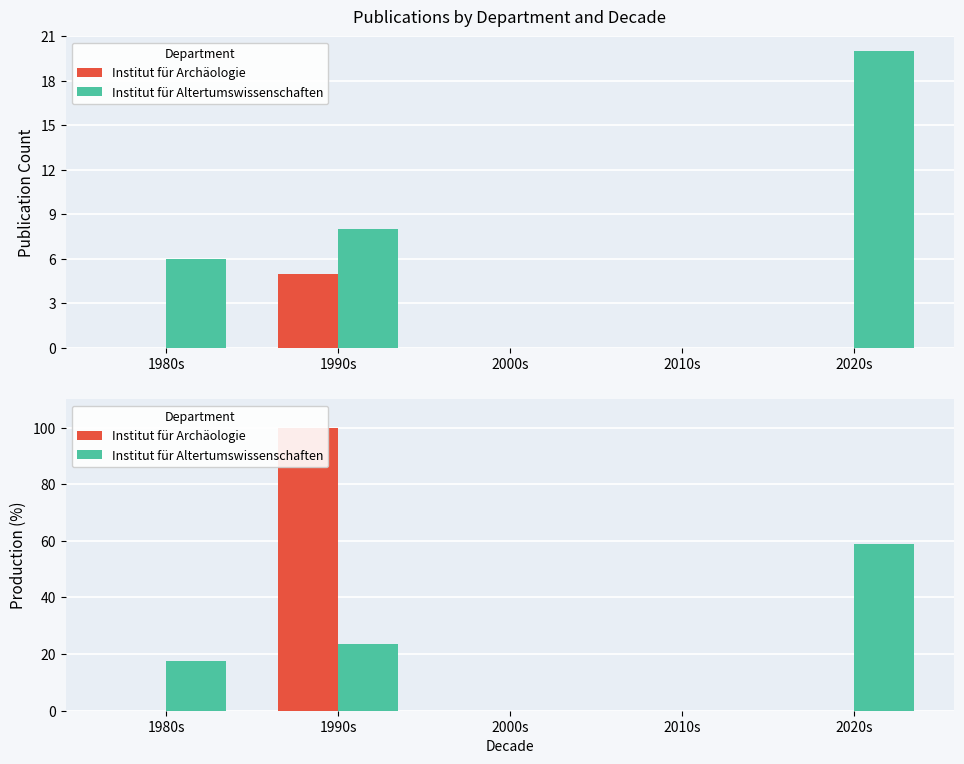

Is the value of Institut für Altertumswissenschaften at 2020s greater than the value of Institut für Archäologie at 2020s?

Yes